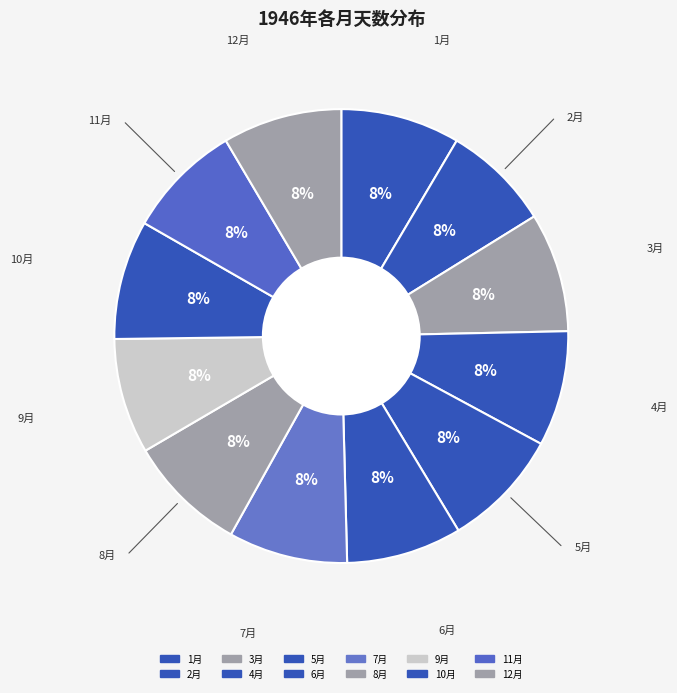

To the nearest percent, what portion does 1月 represent?

8%